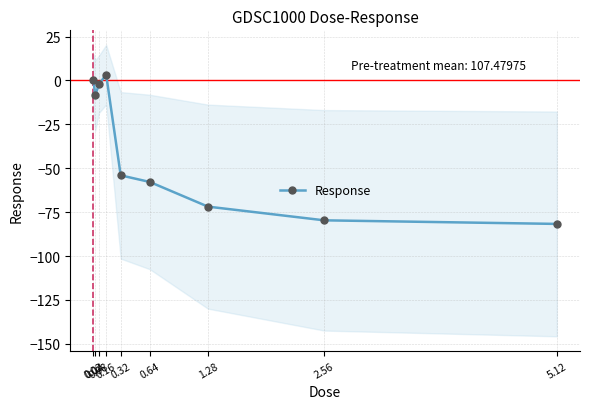

Reading right to left, what are all the values shown in this chart?

5.12=-81.7	2.56=-79.7	1.28=-71.9	0.64=-57.8	0.32=-54.1	0.16=3.3	0.08=-2.2	0.04=-8.5	0.02=0.0